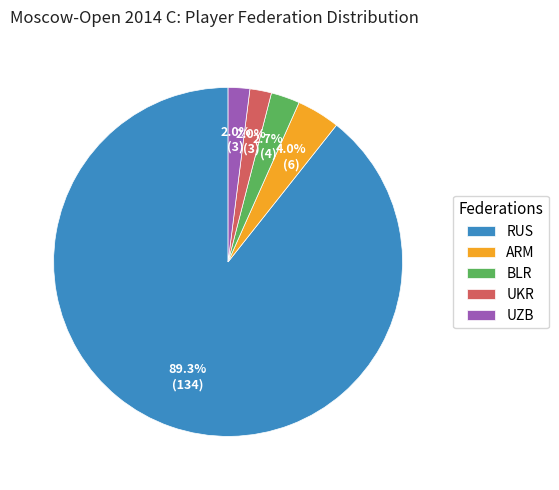

To the nearest percent, what is the difference between the largest and smallest slice percentages?

87%